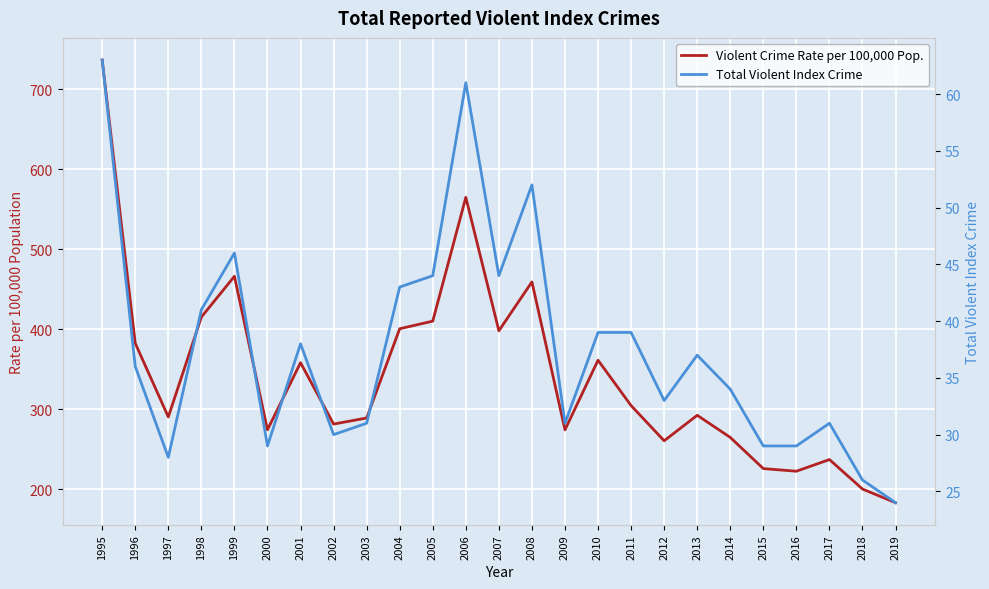

Which category has the lowest value in the Total Violent Index Crime series?

2019